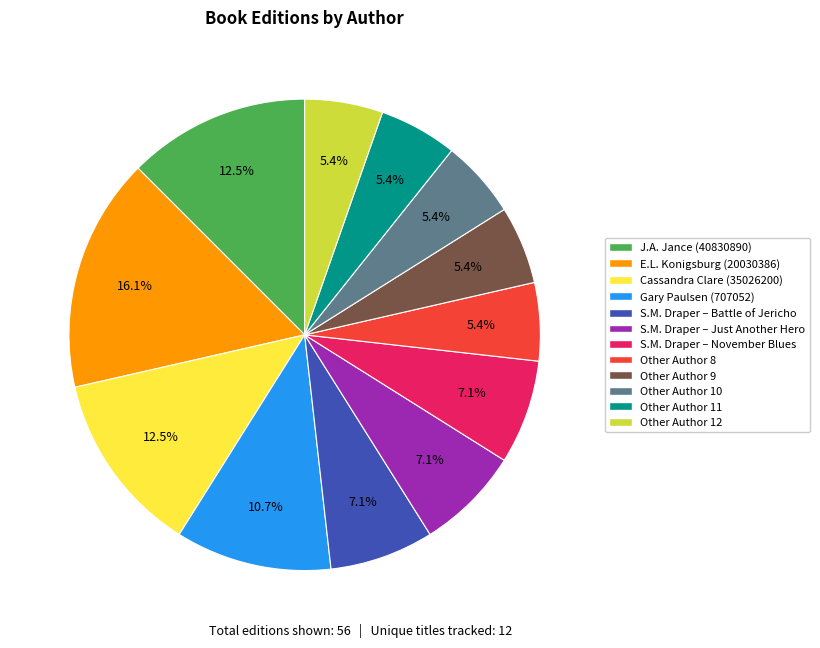

How much of the chart is everything except Cassandra Clare (35026200)?

87.5%